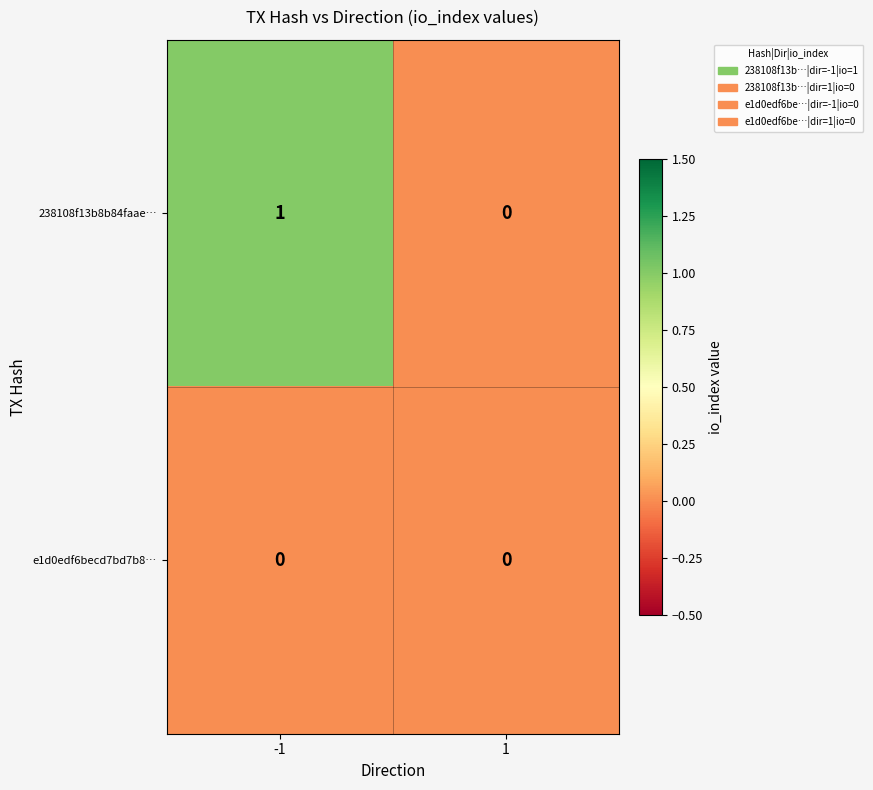

How many data points in 238108f13b8b84faae… are less than 1?

1